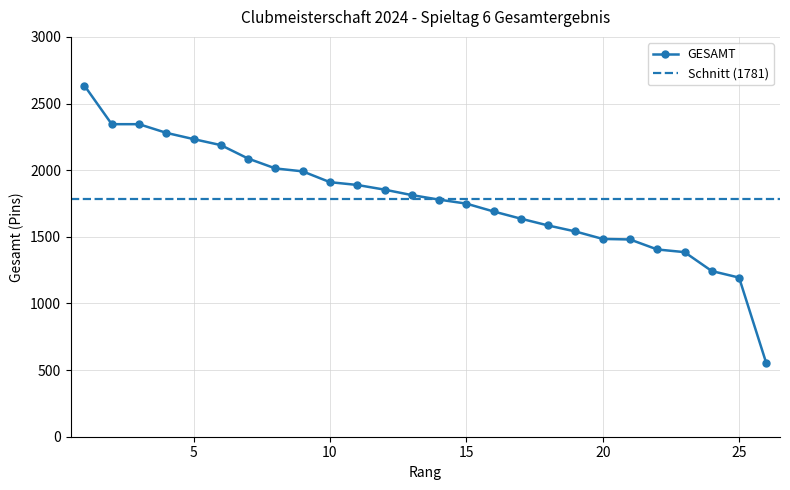

What is the highest value of the GESAMT series?

2634